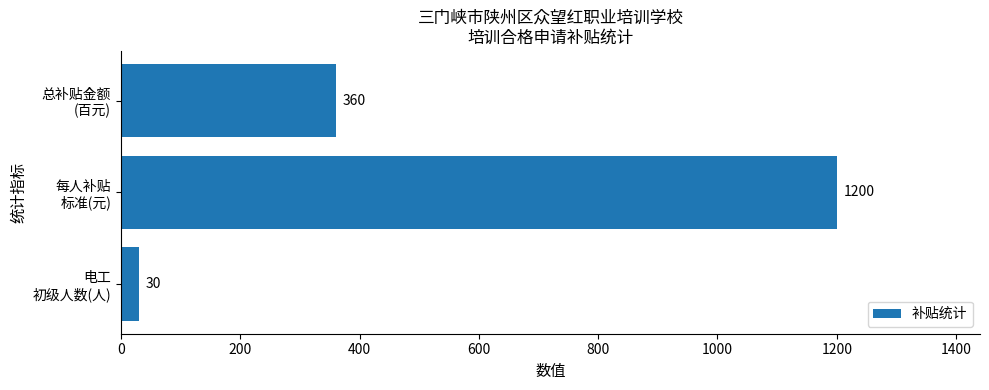

What is the smallest value displayed?

30